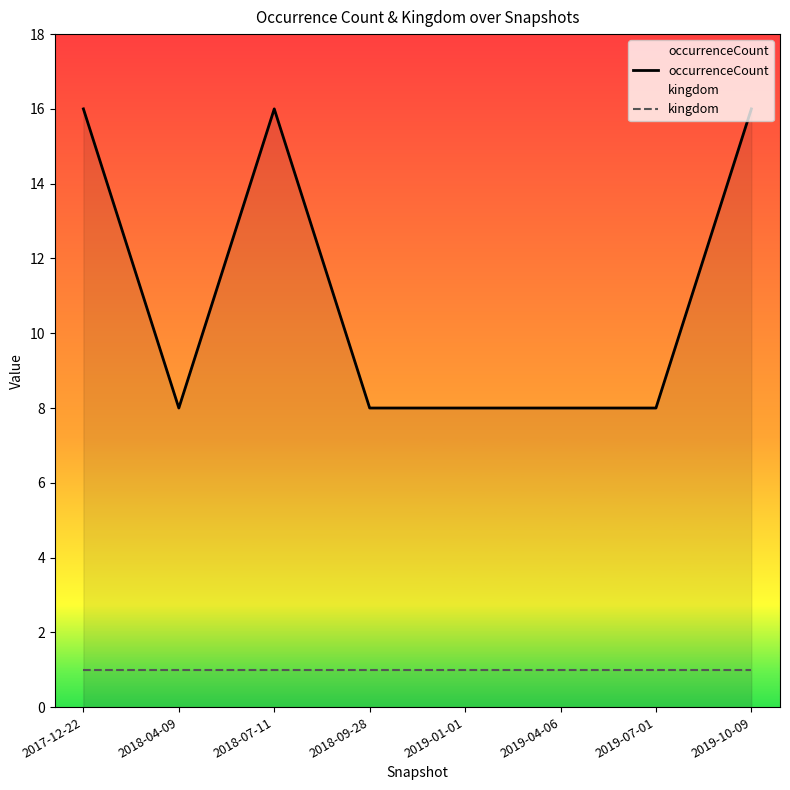

What are all the series names shown in the legend?

occurrenceCount, kingdom